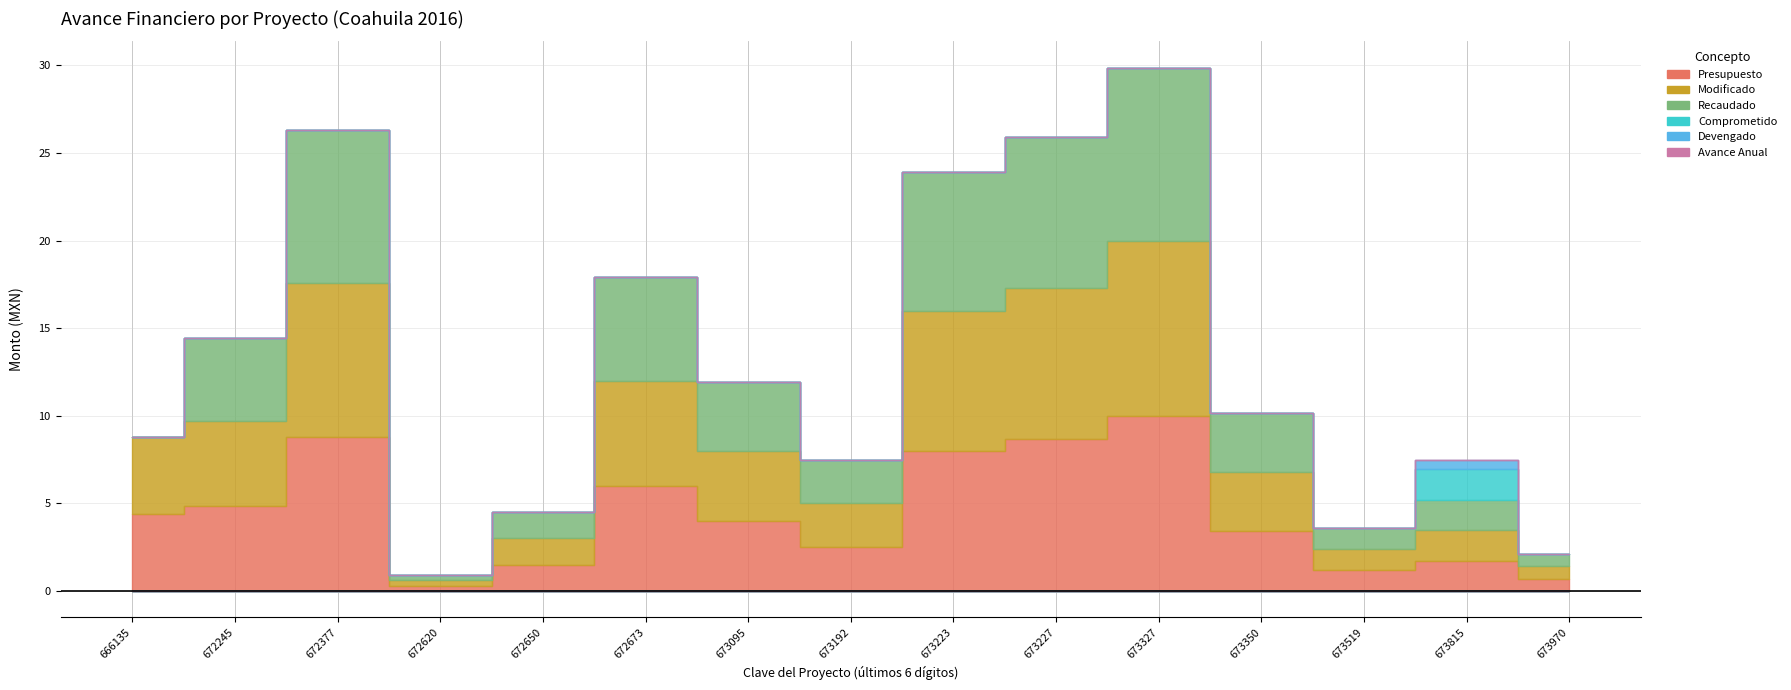

In Presupuesto, how many points are lower than both neighbors (excluding endpoints)?

3